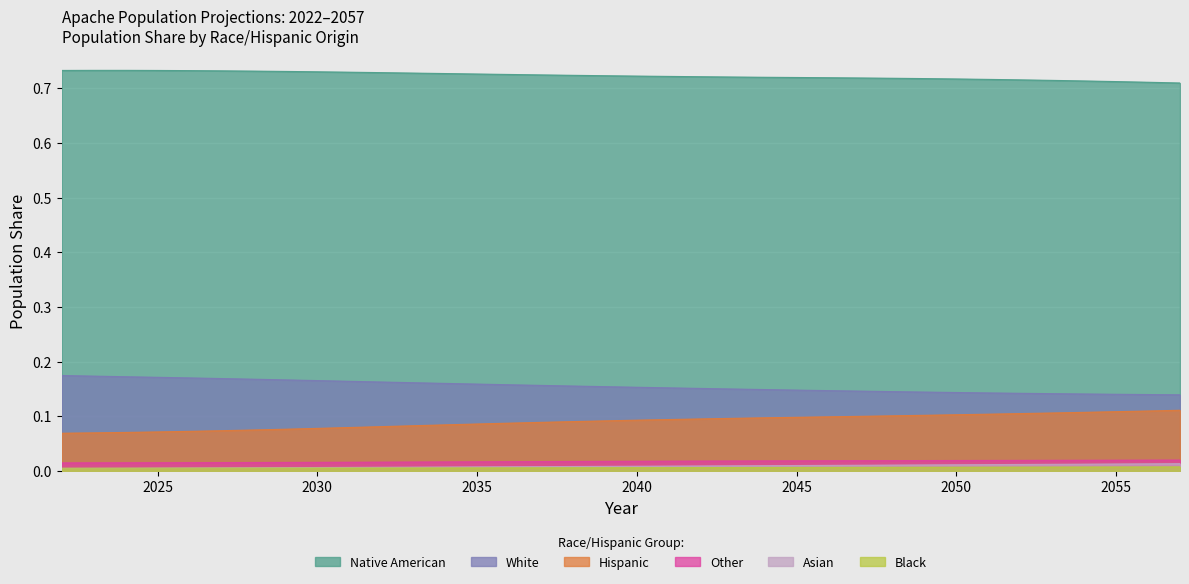

Does the chart display data point markers on the line(s)?

No